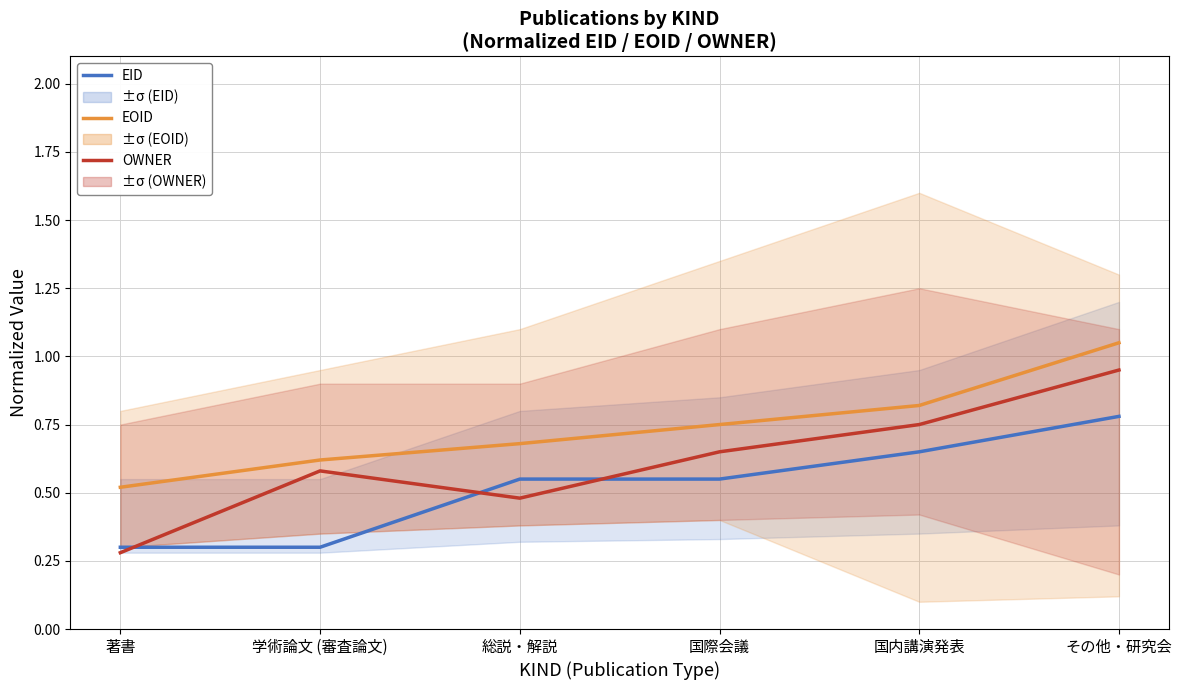

List the labels in order of EID value, largest first.

その他・研究会, 国内講演発表, 総説・解説, 国際会議, 著書, 学術論文 (審査論文)